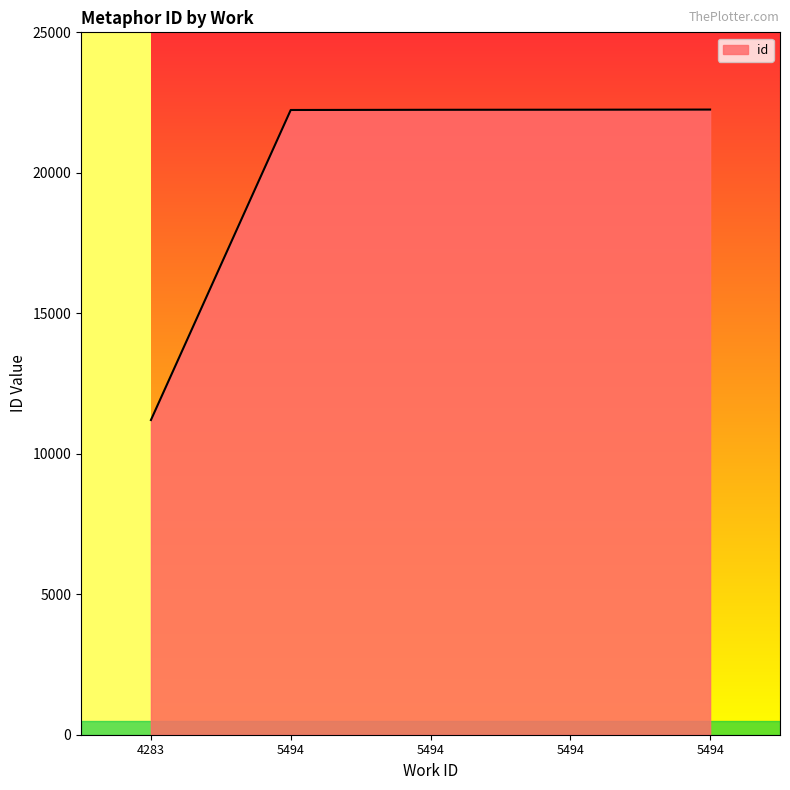

Rank the categories by value from lowest to highest.

4283, 5494, 5494, 5494, 5494